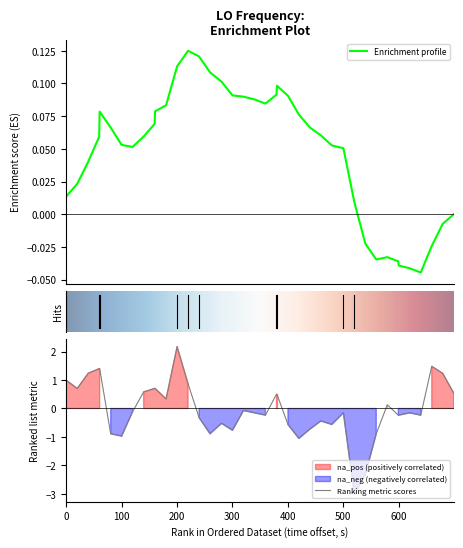

What is the minimum value for Ranking metric scores?

-3.0